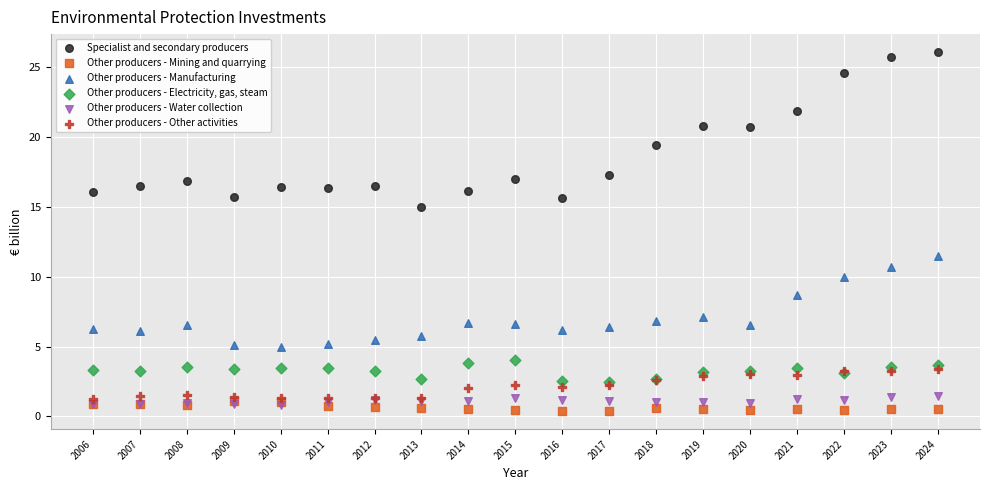

Across all series, what Y value is closest to 13?

11.5